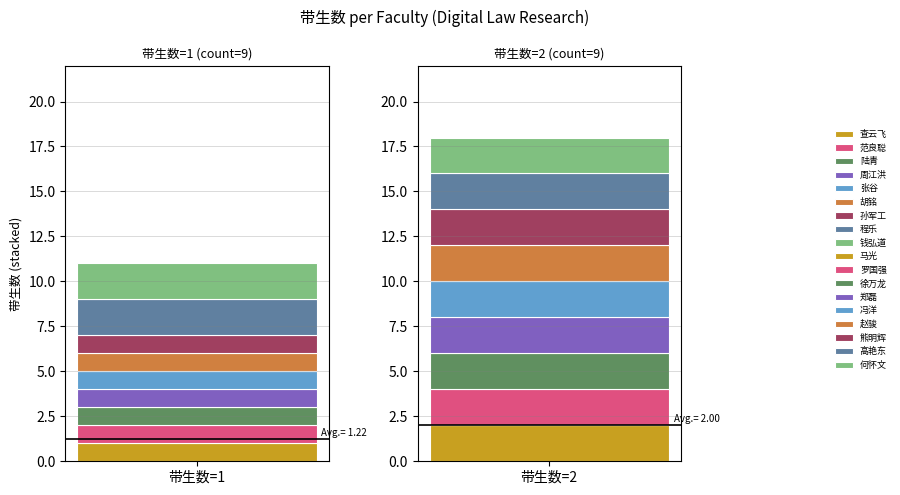

The 带生数=2 series shows 1 at 周江洪. True or false?

False